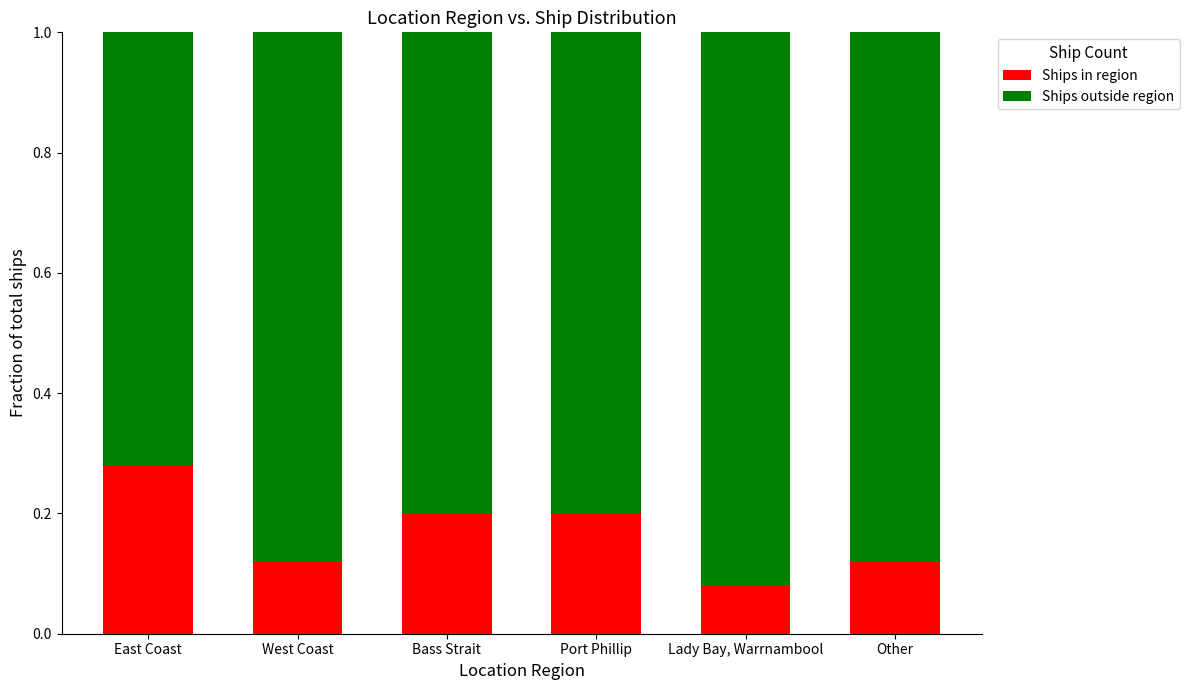

At which label does Ships in region reach its minimum?

Lady Bay, Warrnambool